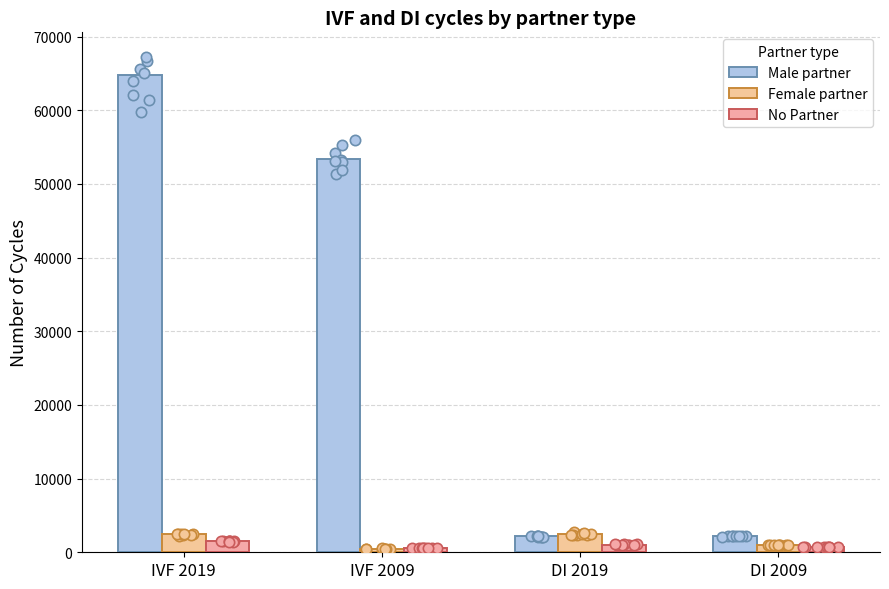

What are all the series names shown in the legend?

Male partner, Female partner, No Partner